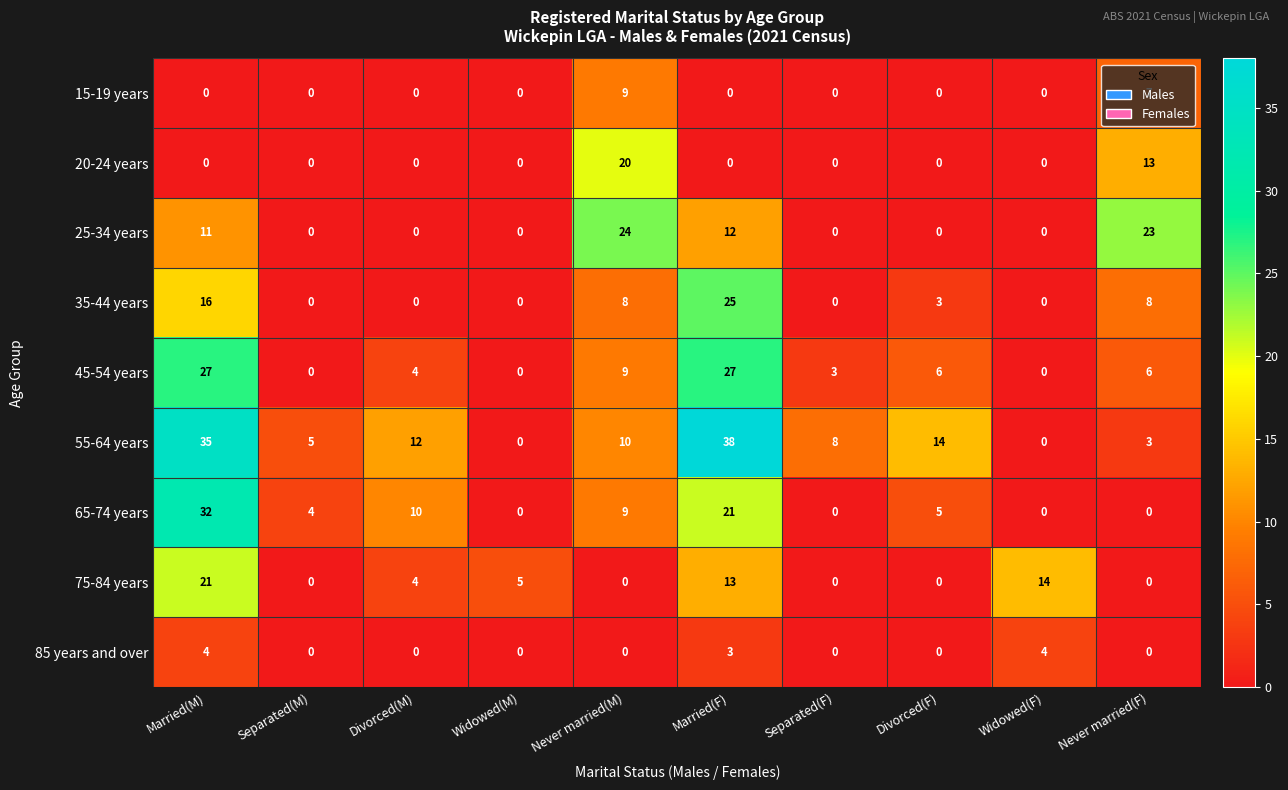

Which series has the largest range (max minus min)?

55-64 years